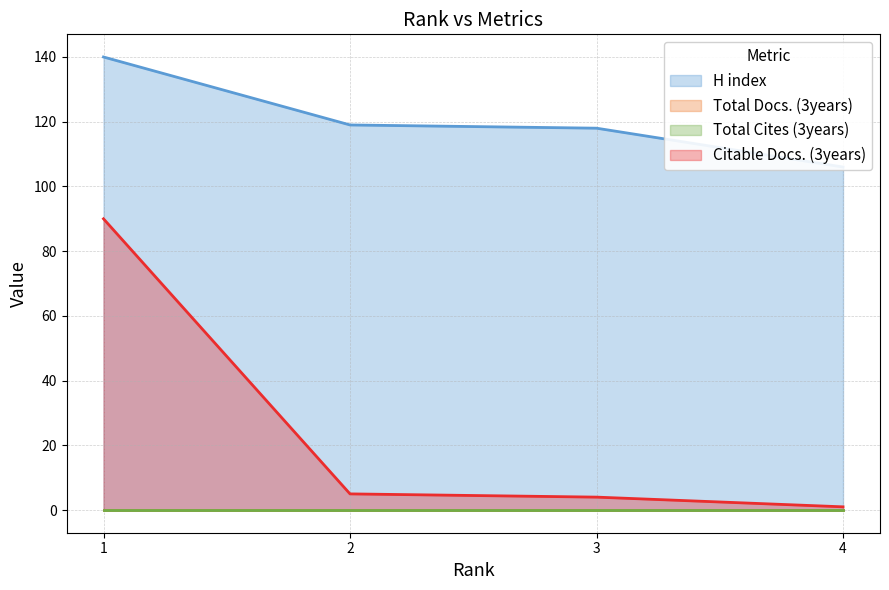

The Citable Docs. (3years) series shows 1 at 4. True or false?

True